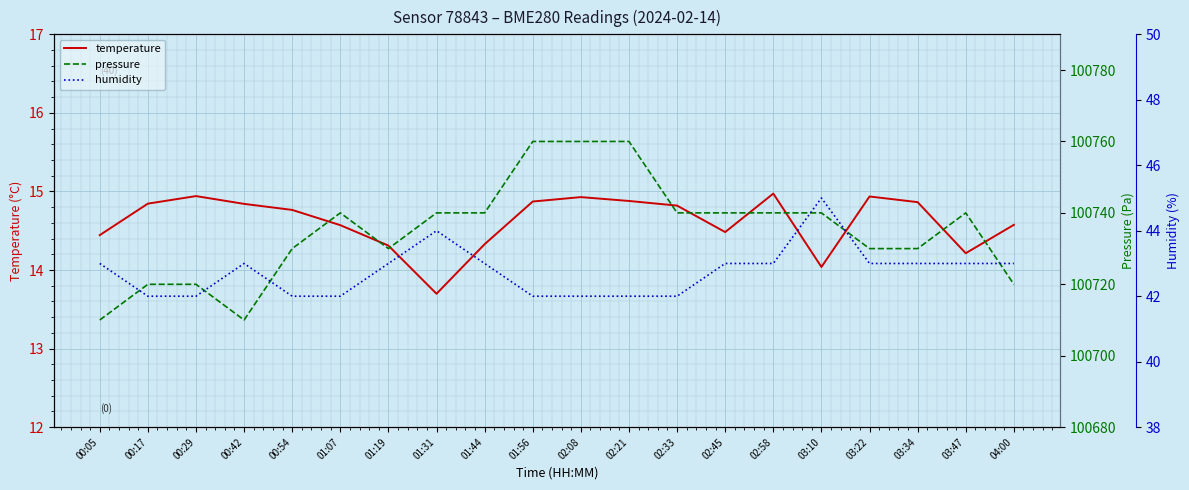

How many categories are shown in the chart?

20